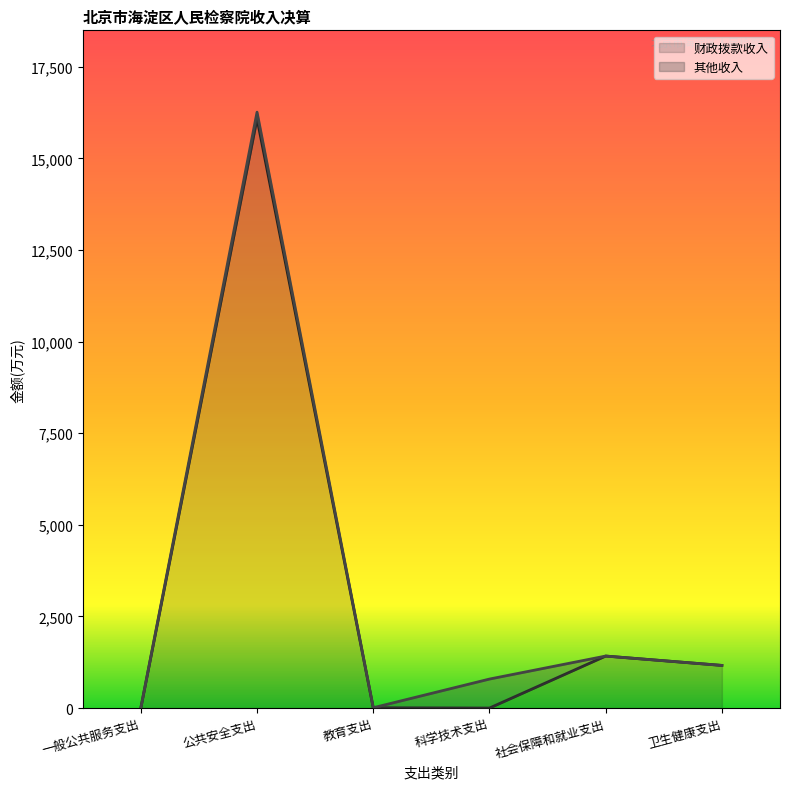

What is the change in value from 公共安全支出 to 社会保障和就业支出?

-14665.2